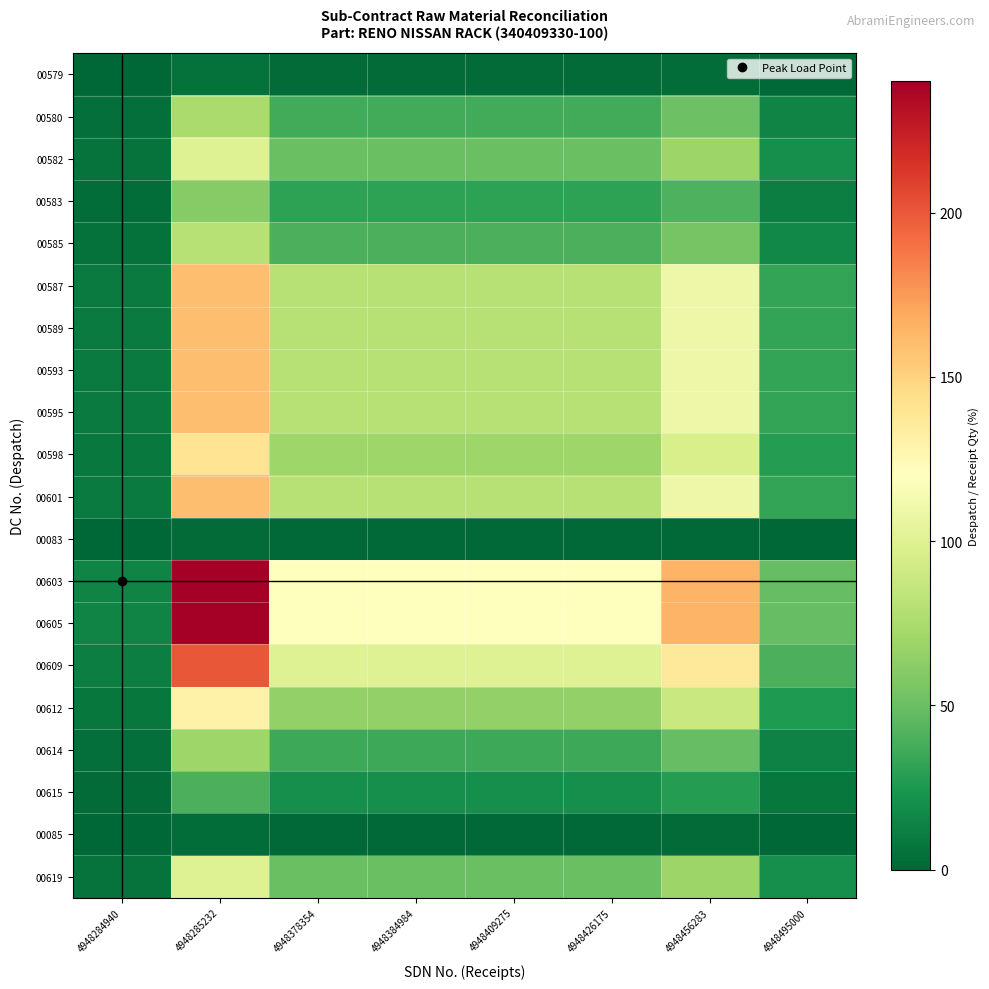

At how many categories does at least one series exceed 73?

6